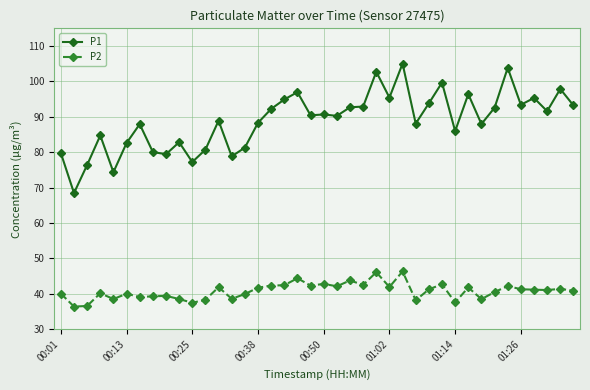

What is the value of the P1 point at the 12th from the left?

80.7